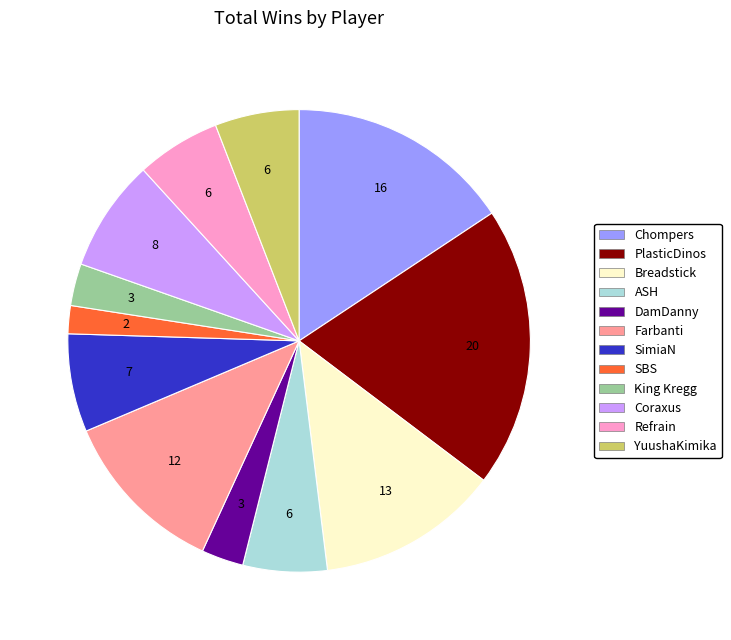

Combined, do DamDanny and Refrain account for over 50%?

No